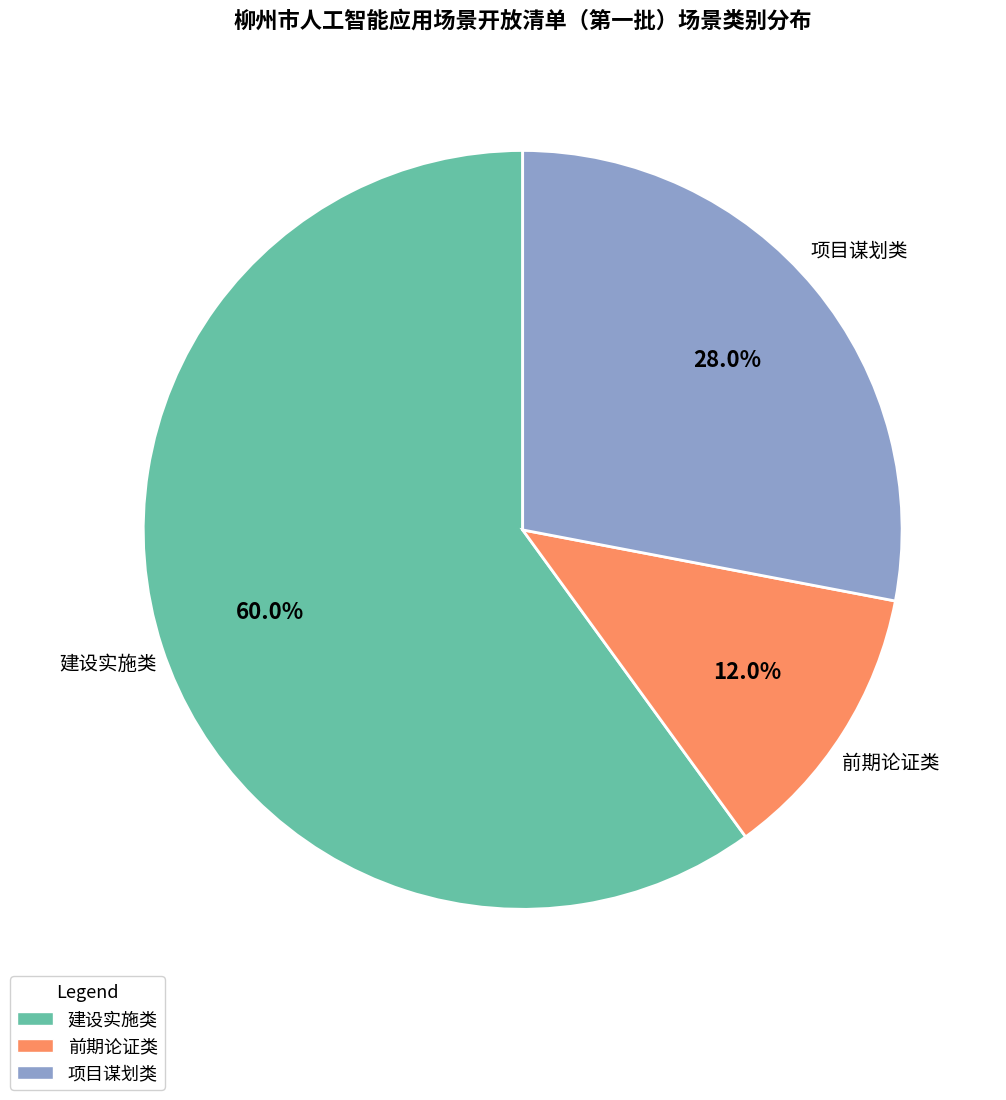

What is the ratio of the value at 前期论证类 to the value at 项目谋划类?

0.4